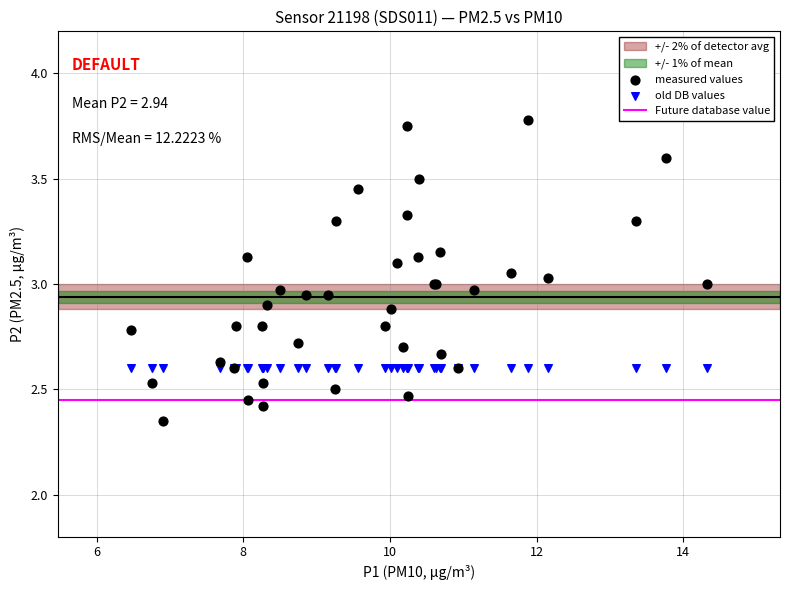

Which series contains the highest Y value?

measured values